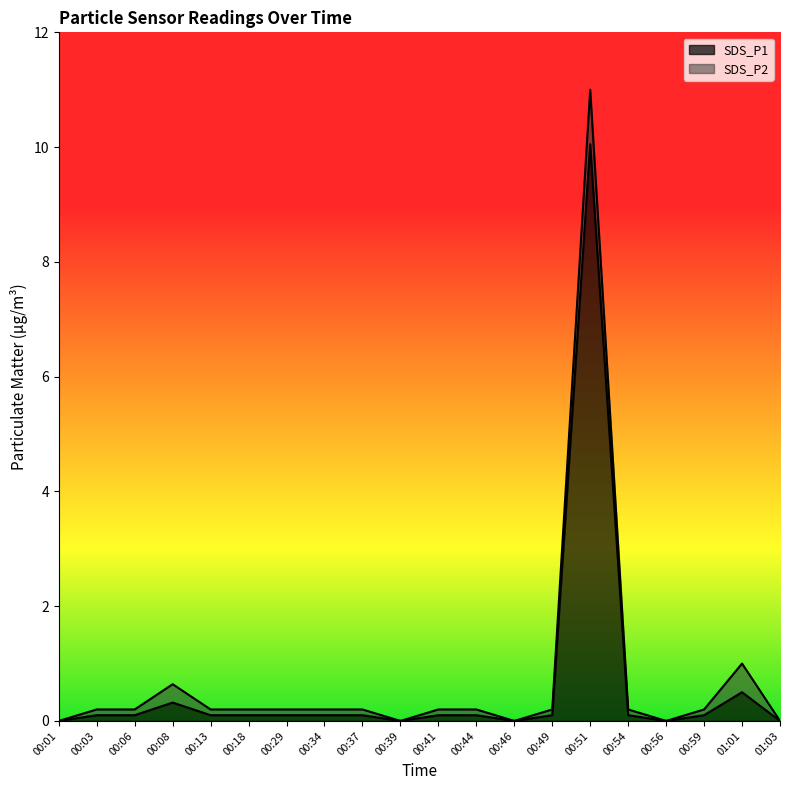

True or false: there are more than 1 points higher than both neighbors.

True